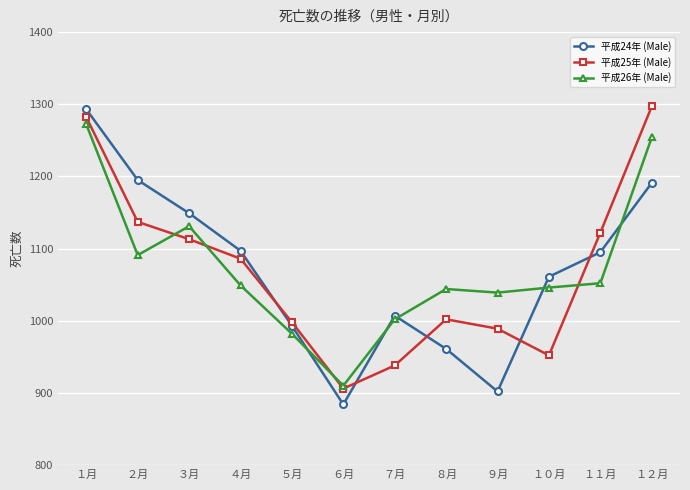

Is the value of 平成26年 (Male) at ３月 greater than the value of 平成24年 (Male) at １２月?

No